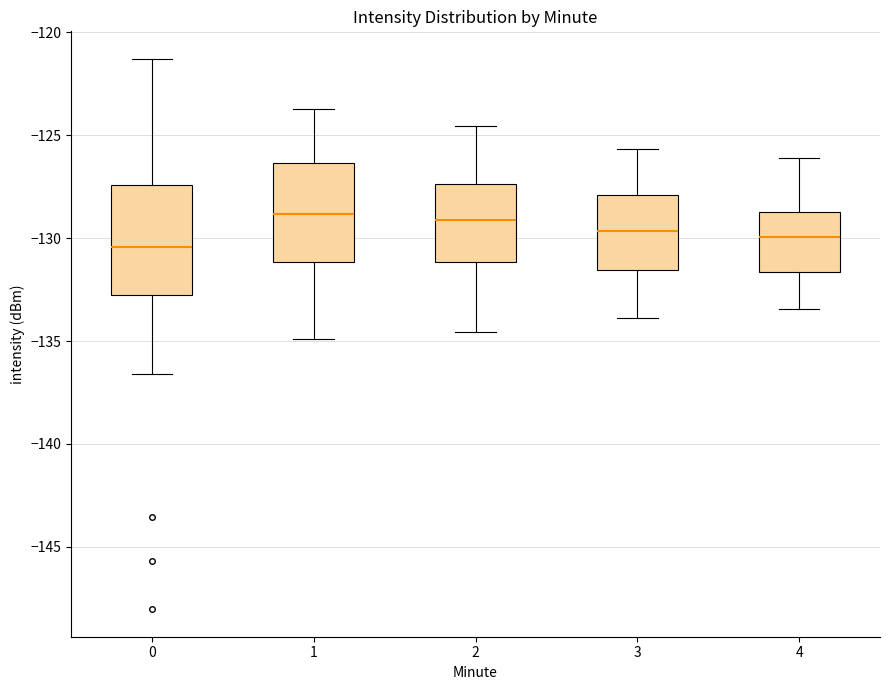

Reading left to right, transcribe this box plot: for each box, give where its median line is, the range the box spans, and where its two whiskers end, as read against the y-axis. The values are not printed on the chart, so give them approximately, as read against the axis.

0: median -130.5, box -133.0 to -127.5, whiskers -136.5 to -121.5
1: median -129.0, box -131.0 to -126.5, whiskers -135.0 to -123.5
2: median -129.0, box -131.0 to -127.5, whiskers -134.5 to -124.5
3: median -129.5, box -131.5 to -128.0, whiskers -134.0 to -125.5
4: median -130.0, box -131.5 to -128.5, whiskers -133.5 to -126.0